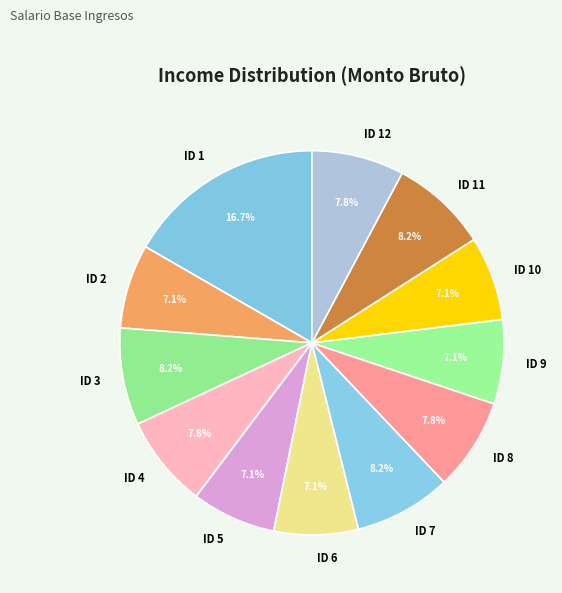

To the nearest percent, what portion does ID 11 represent?

8%